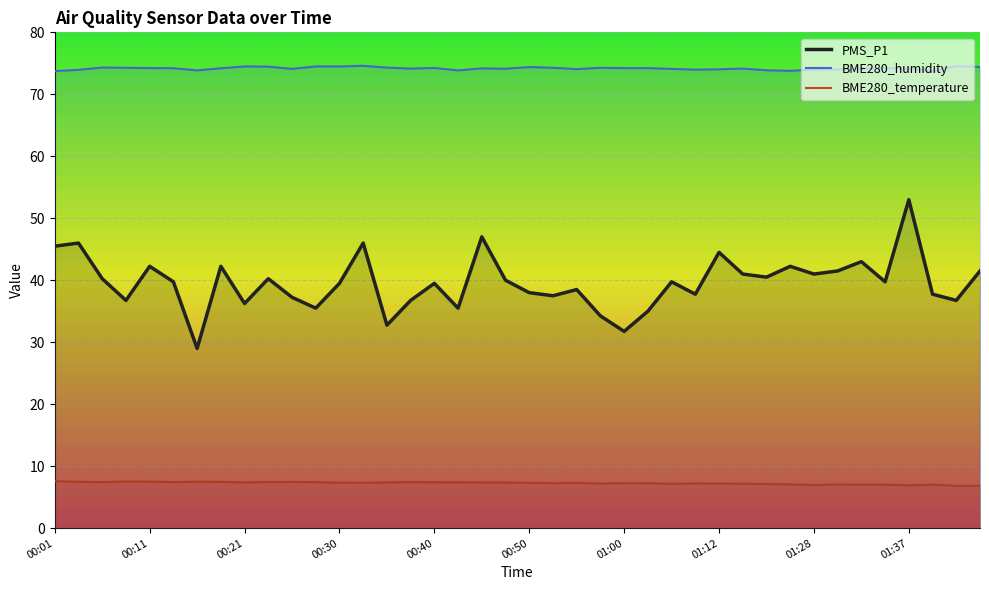

List the series in order of their overall mean, lowest first.

BME280_temperature, PMS_P1, BME280_humidity